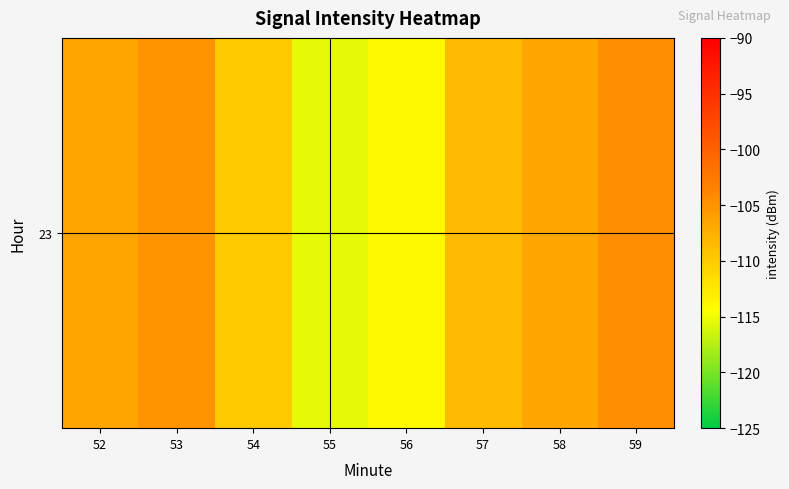

Rank the categories by value from lowest to highest.

55, 56, 54, 57, 58, 52, 53, 59